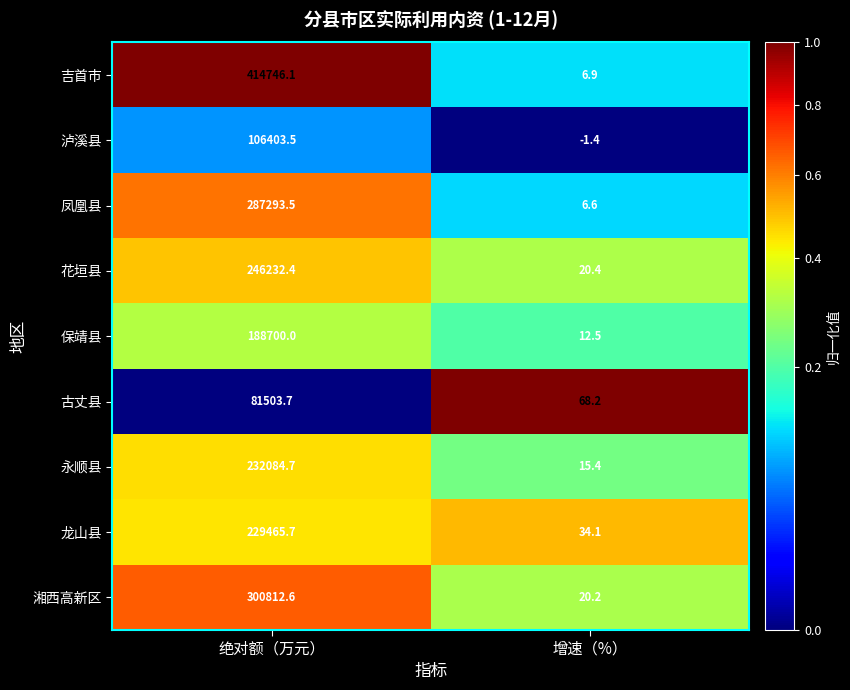

Which series has the largest total across all categories?

吉首市